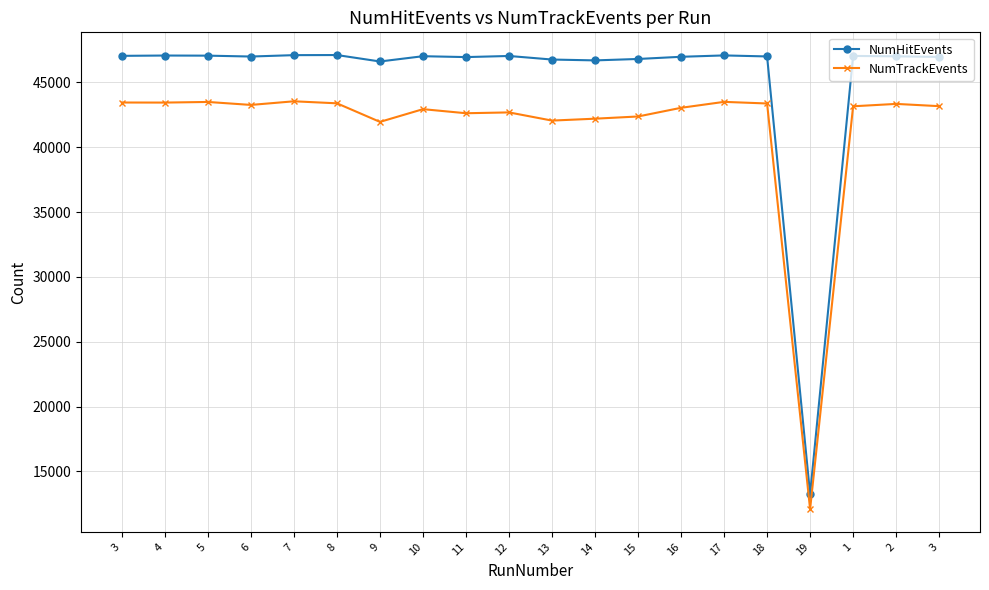

What is the label of the 9th point from the left?

11